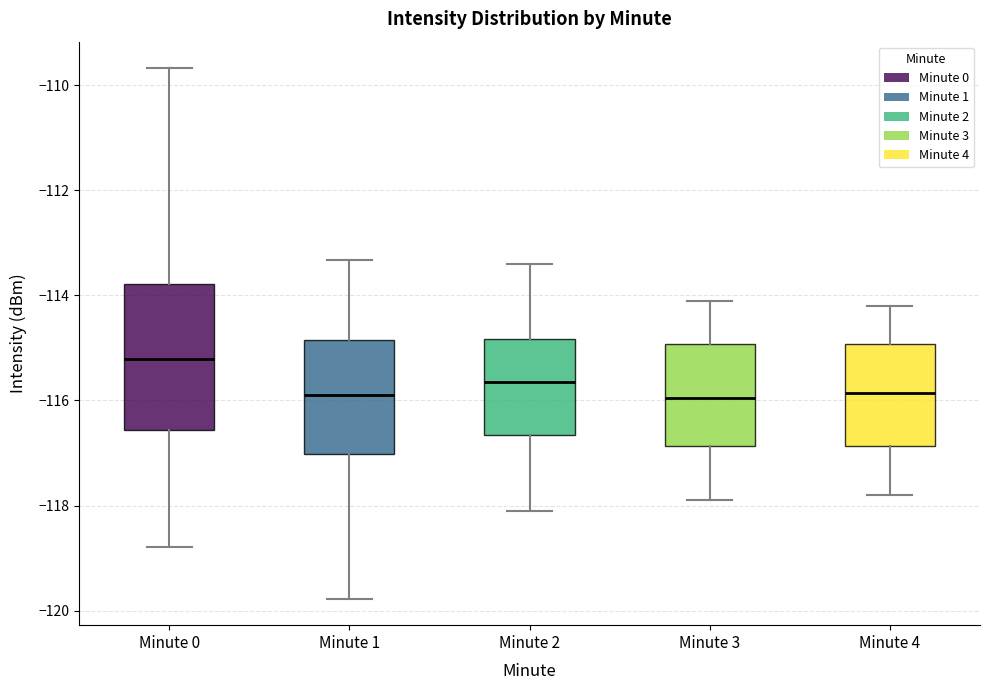

Which box's median line is the highest?

Minute 0